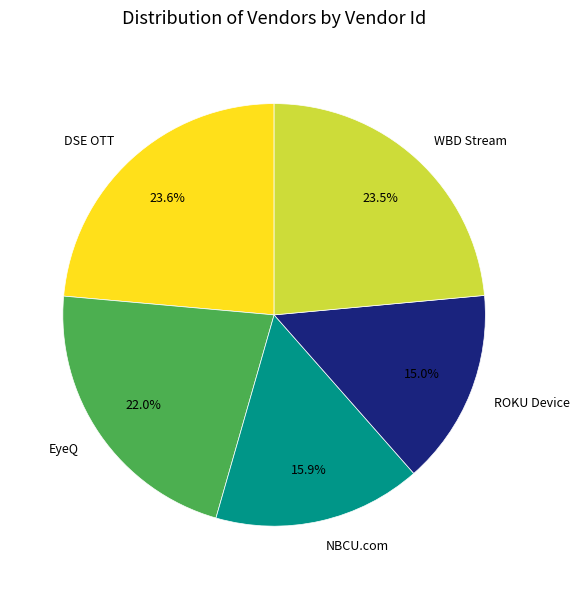

To the nearest percent, what is the difference between the largest and smallest slice percentages?

9%